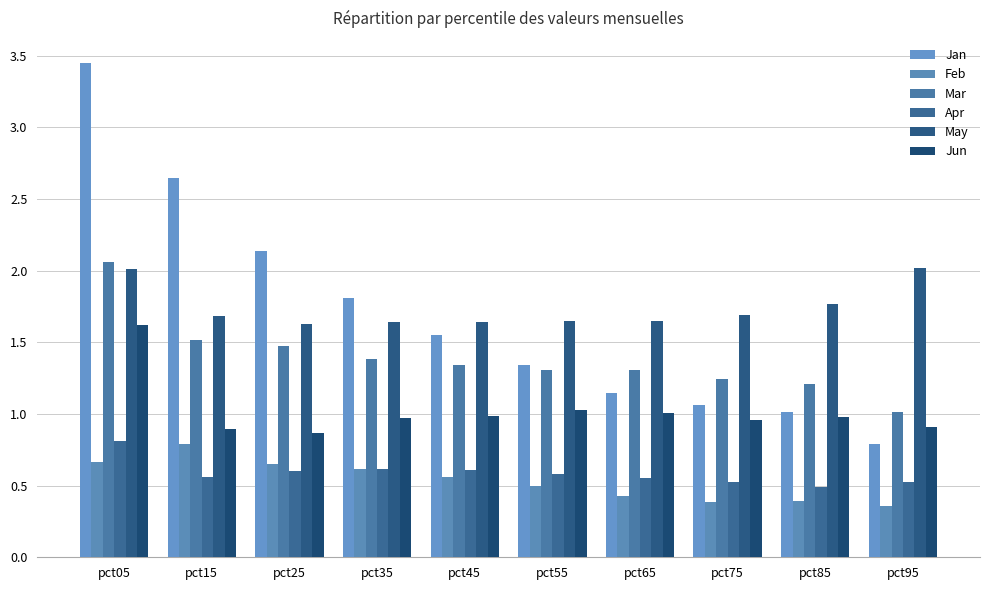

At how many categories does at least one series exceed 1?

10